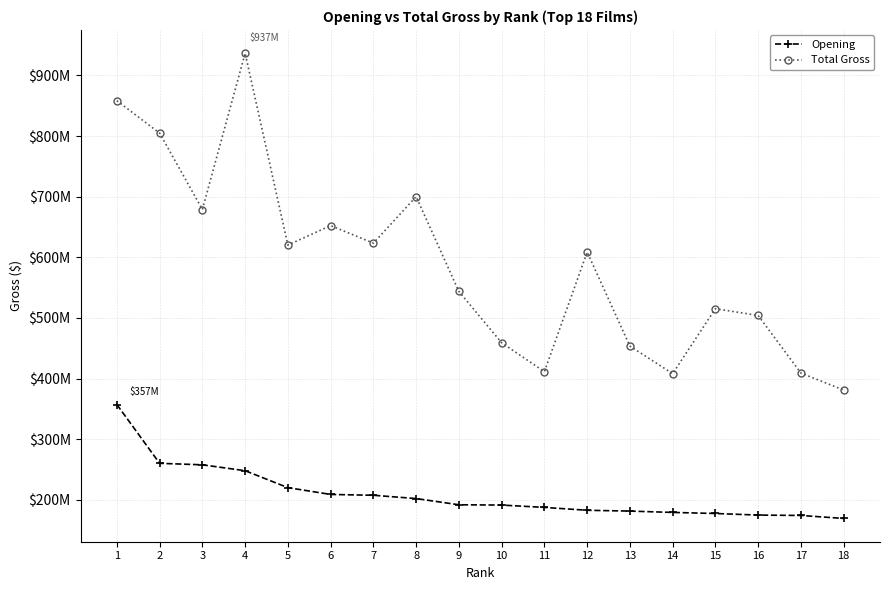

Which series changed the most between 11 and 18?

Total Gross